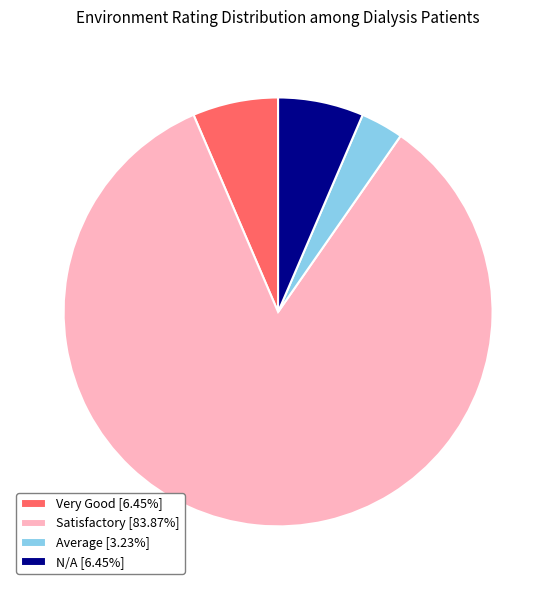

Count the number of slices in the pie.

4